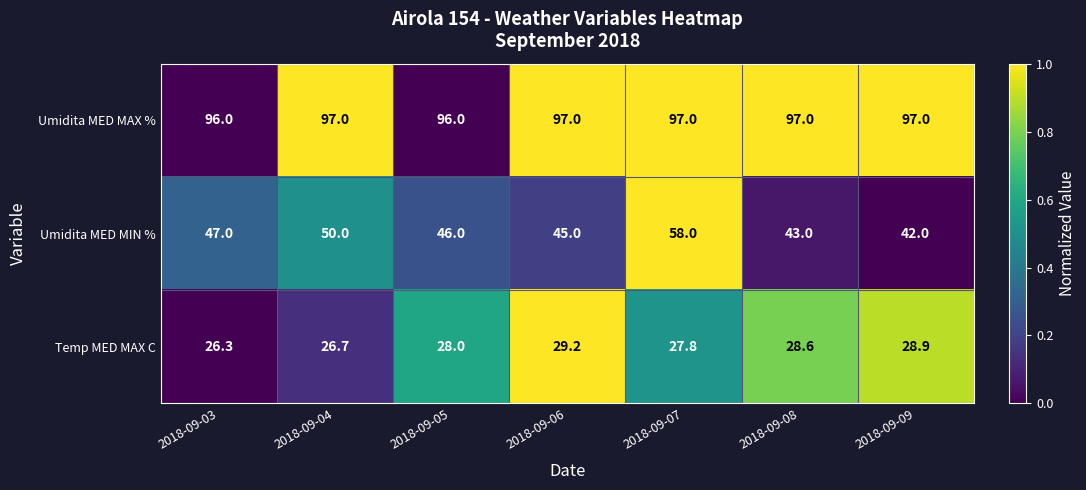

Reading left to right, list all the values displayed in this chart.

Umidita MED MAX %: 2018-09-03=96.0	2018-09-04=97.0	2018-09-05=96.0	2018-09-06=97.0	2018-09-07=97.0	2018-09-08=97.0	2018-09-09=97.0
Umidita MED MIN %: 2018-09-03=47.0	2018-09-04=50.0	2018-09-05=46.0	2018-09-06=45.0	2018-09-07=58.0	2018-09-08=43.0	2018-09-09=42.0
Temp MED MAX C: 2018-09-03=26.3	2018-09-04=26.7	2018-09-05=28.0	2018-09-06=29.2	2018-09-07=27.8	2018-09-08=28.6	2018-09-09=28.9